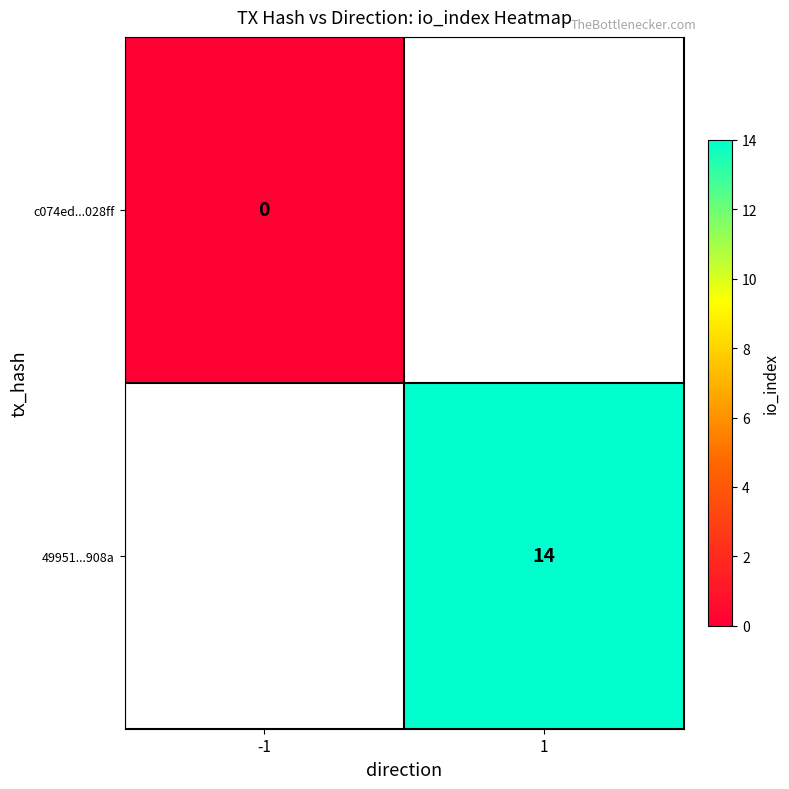

The 49951...908a series shows 23.3 at 1. True or false?

False